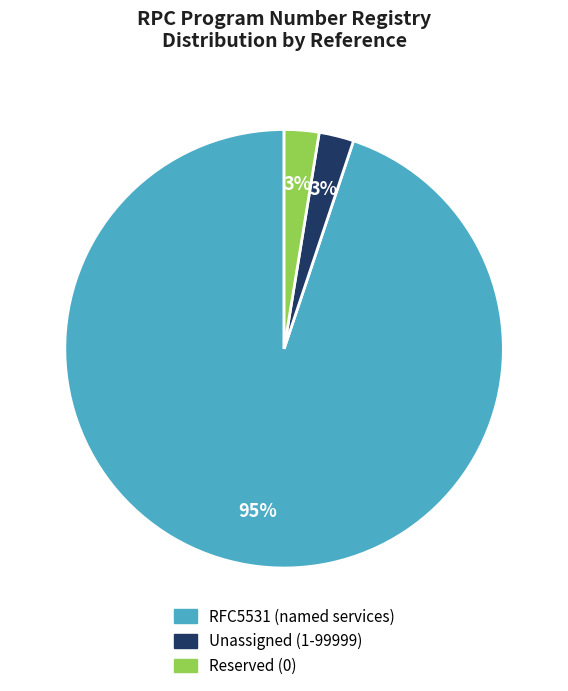

Is there any slice that represents more than half of the pie?

Yes